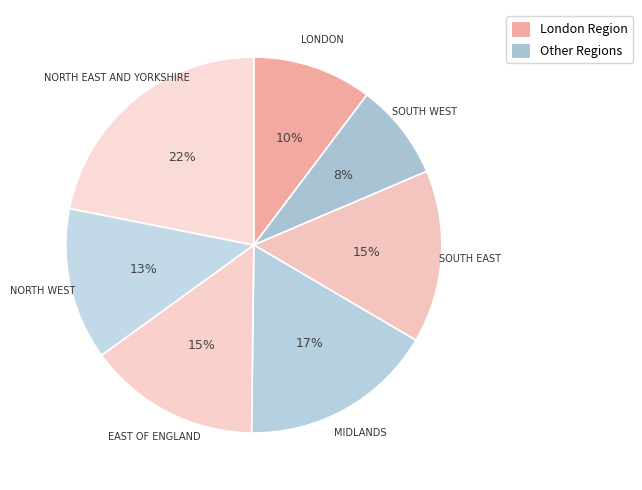

Count the number of slices in the pie.

7